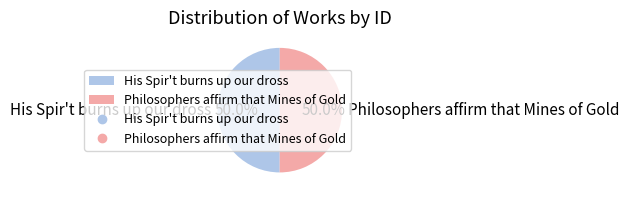

What percentage do His Spir't burns up our dross and Philosophers affirm that Mines of Gold together represent?

100.0%